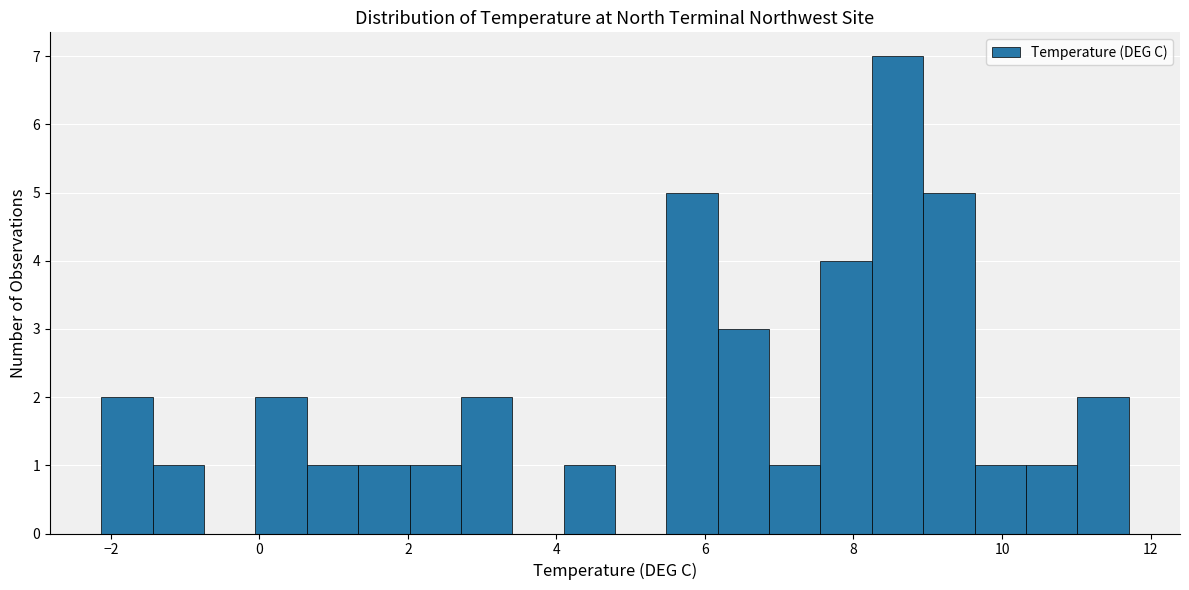

Around what value on the x-axis is the tallest bar? Give the approximate position of its centre, as read against the axis.

8.6